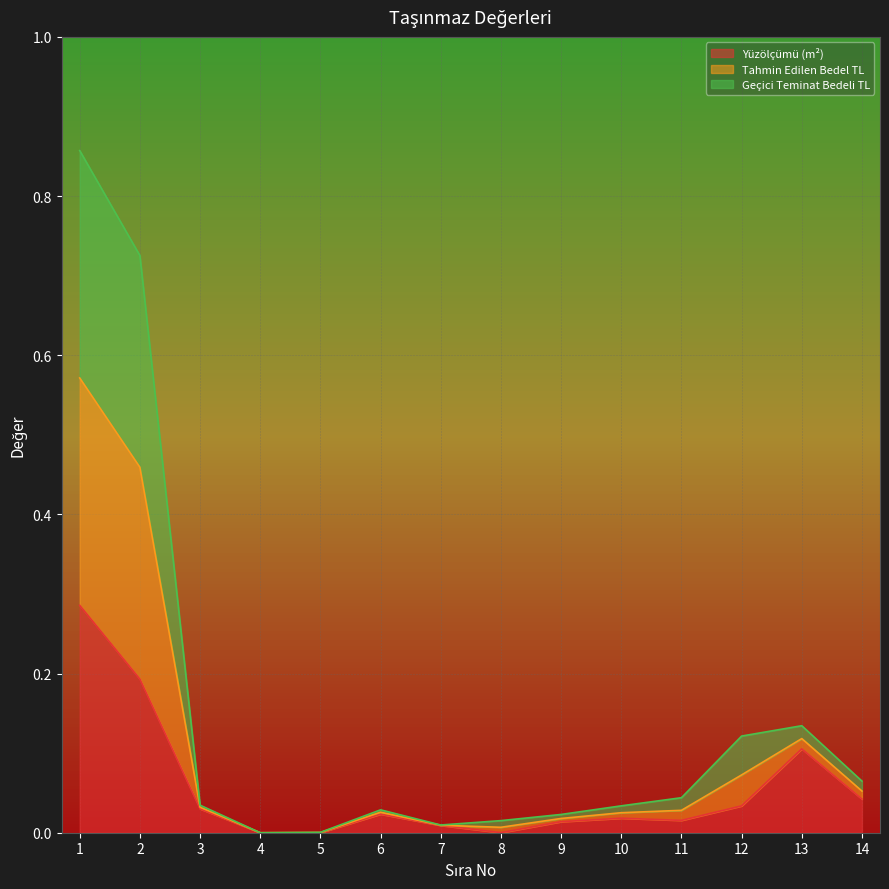

True or false: Yüzölçümü (m²) and Geçici Teminat Bedeli TL intersect in this chart.

False